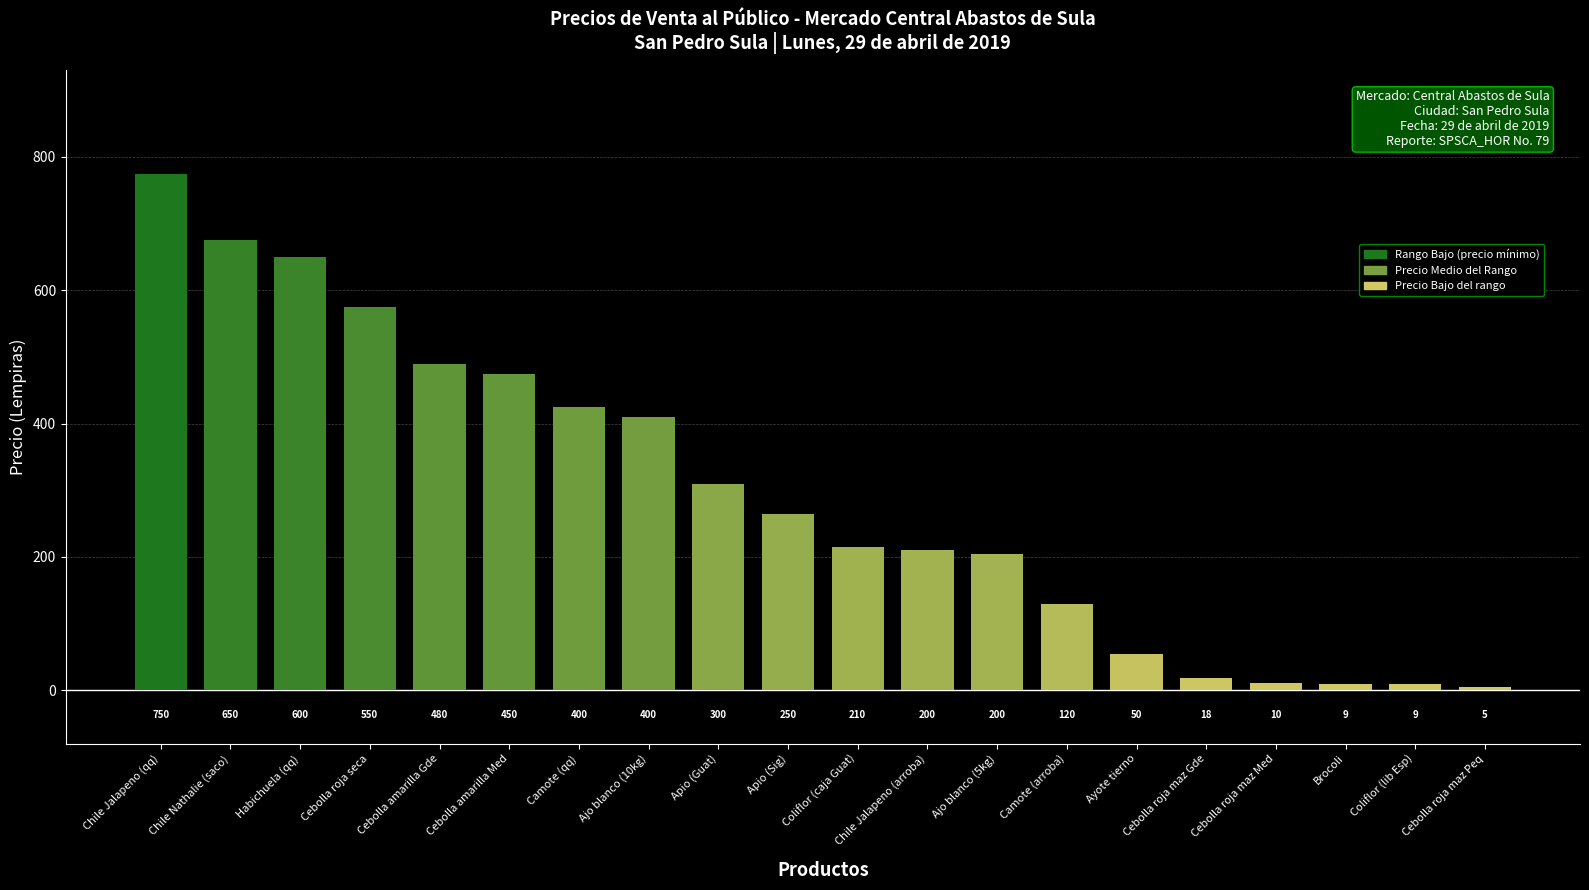

How many bars are there in total?

20